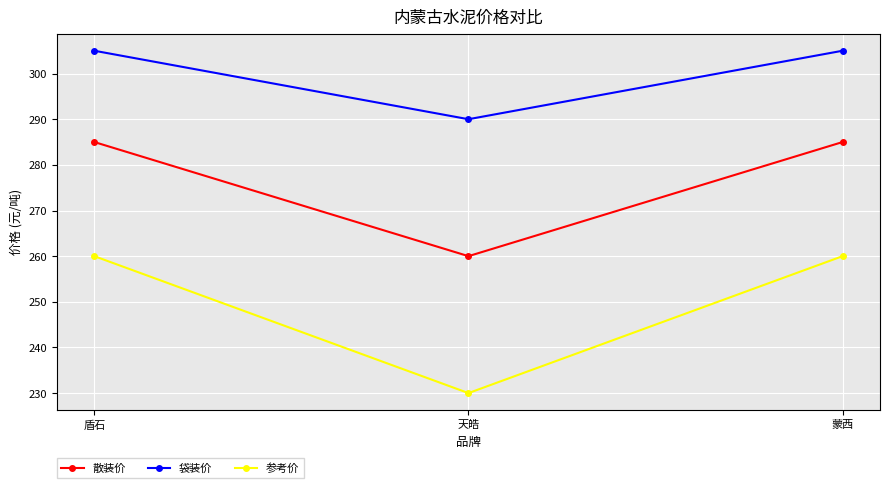

What is the value of the 袋装价 point at the 2nd from the left?

290